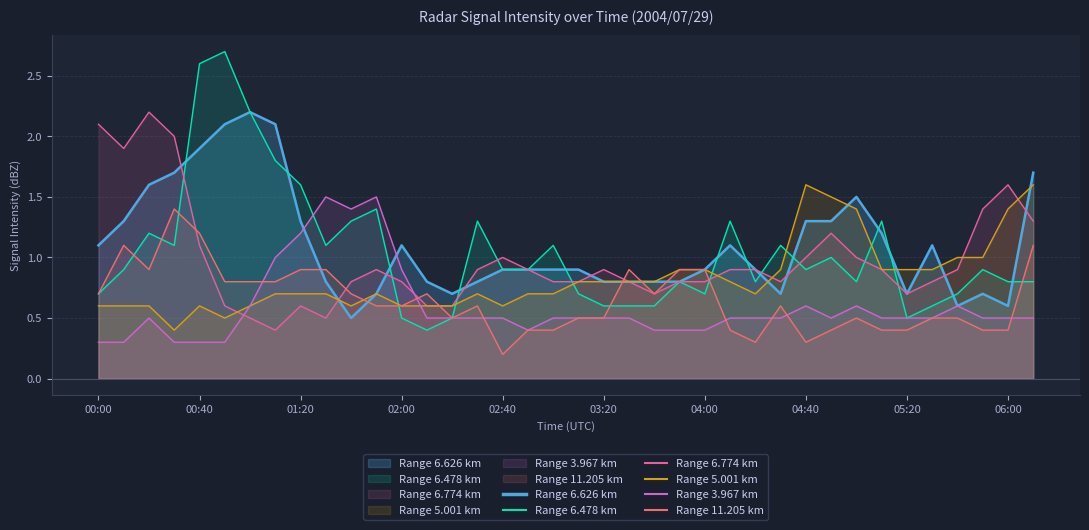

At 04:50, list the series in order from largest to smallest.

5.001, 6.626, 6.774, 6.478, 3.967, 11.205